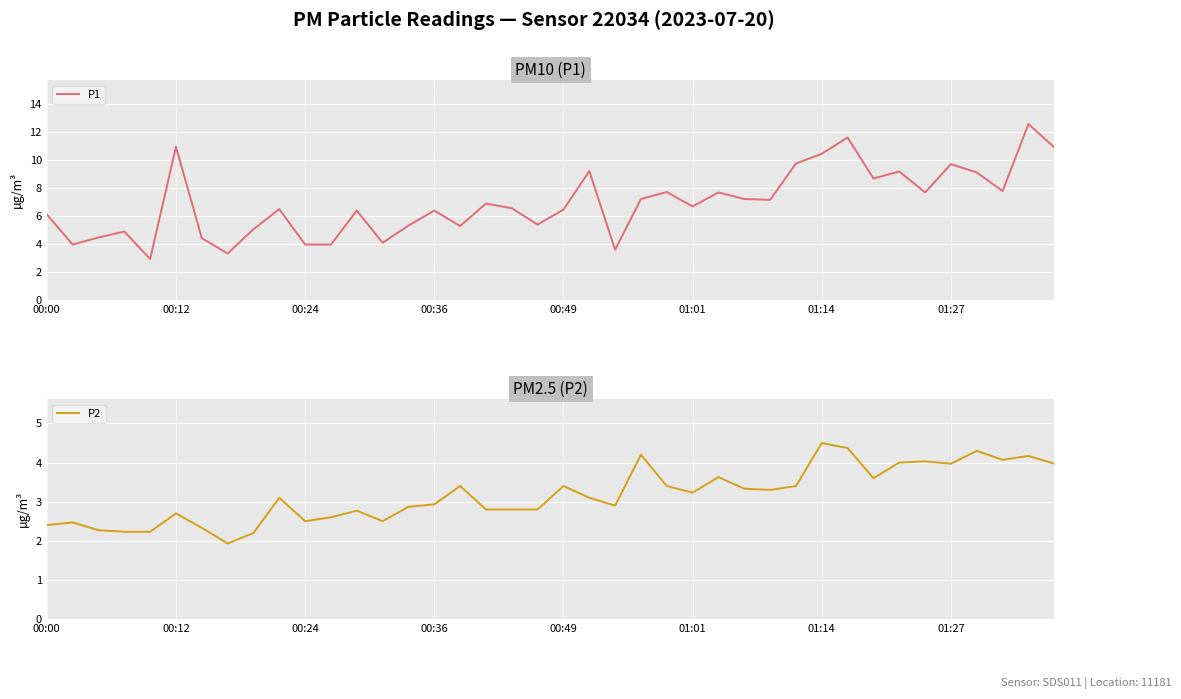

What is the minimum value for P1?

2.9